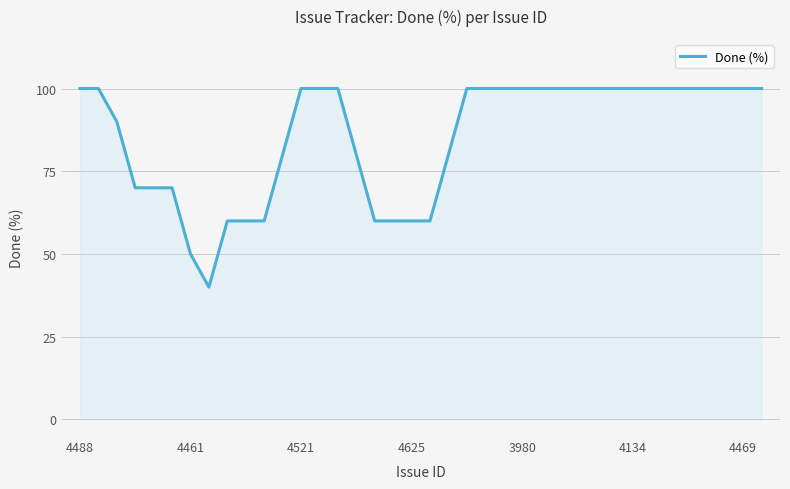

What is the greatest value displayed?

100